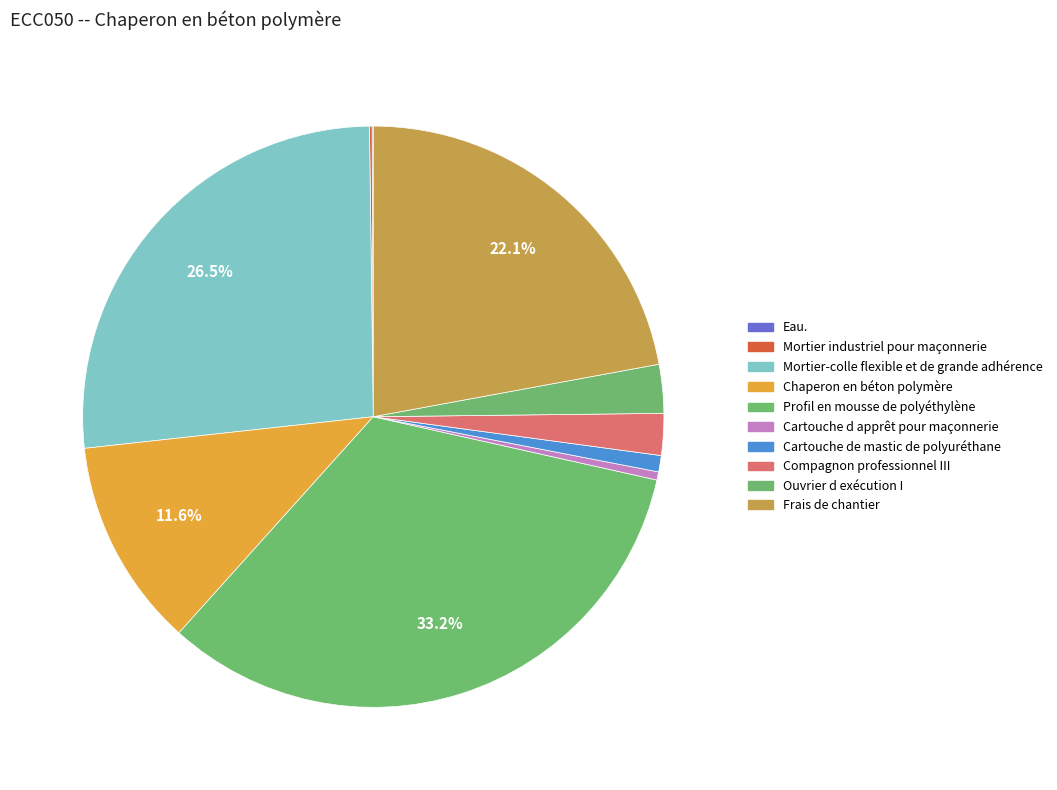

Rank the categories by value from lowest to highest.

Eau., Mortier industriel pour maçonnerie, Cartouche d apprêt pour maçonnerie, Cartouche de mastic de polyuréthane, Compagnon professionnel III, Ouvrier d exécution I, Chaperon en béton polymère, Frais de chantier, Mortier-colle flexible et de grande adhérence, Profil en mousse de polyéthylène